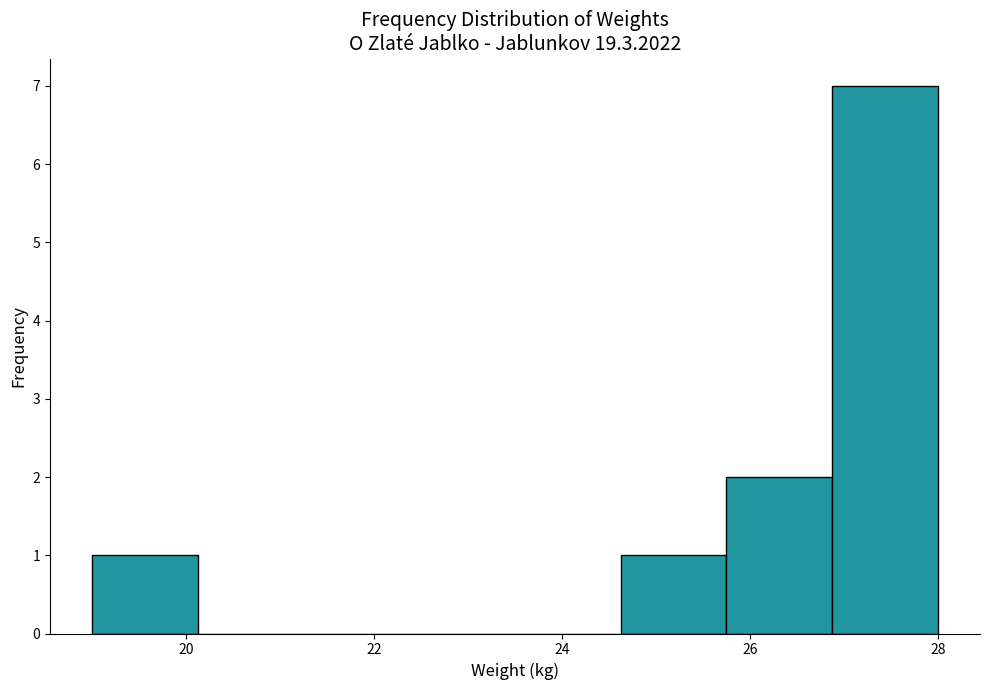

What is the height of the bar covering 25.8 to 26.8 on the x-axis? Neither the bar edges nor the heights are printed on the chart, so give them approximately, as read against the axes.

2